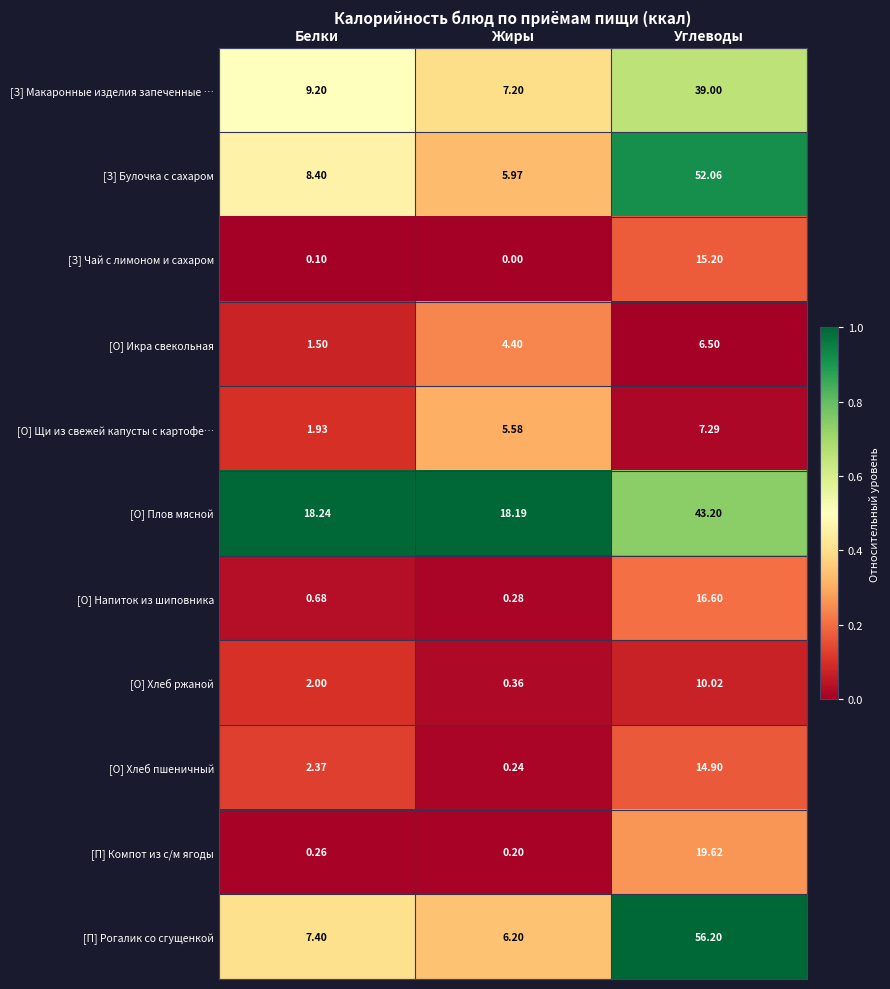

Which category has the highest value across all series?

Углеводы